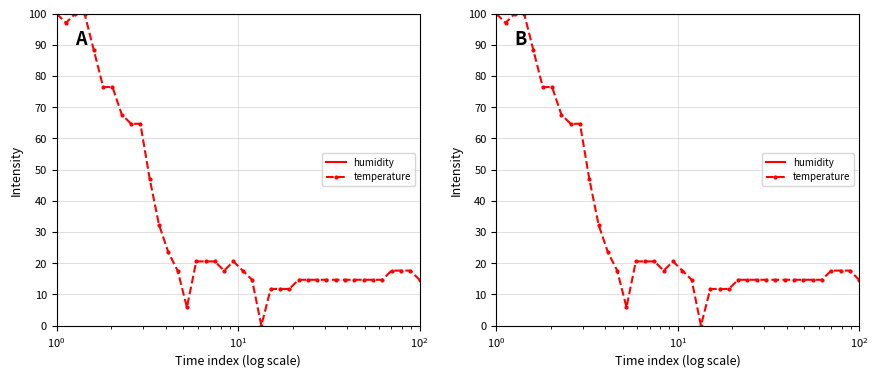

How many values in temperature are above zero?

39